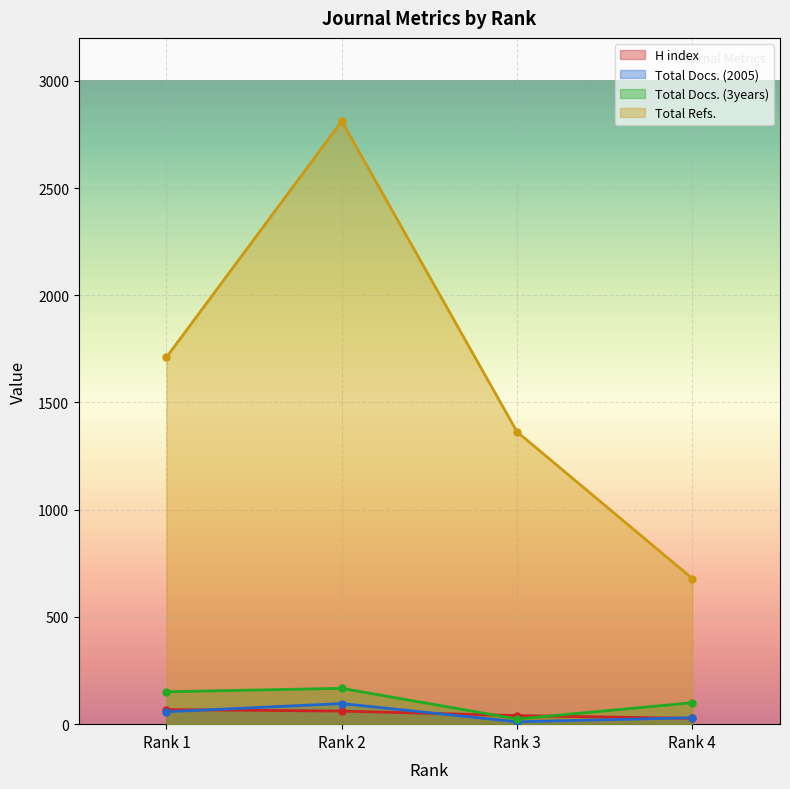

Reading left to right, what are all the values shown in this chart?

H index: Rank 1=68	Rank 2=61	Rank 3=40	Rank 4=27
Total Docs. (2005): Rank 1=58	Rank 2=96	Rank 3=11	Rank 4=30
Total Docs. (3years): Rank 1=151	Rank 2=167	Rank 3=24	Rank 4=100
Total Refs.: Rank 1=1711	Rank 2=2812	Rank 3=1363	Rank 4=679